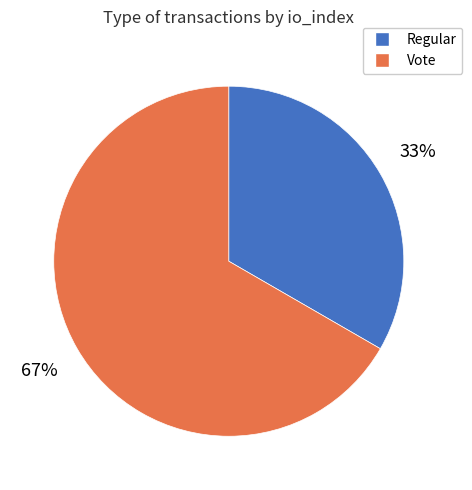

To the nearest percent, what portion does Vote represent?

67%